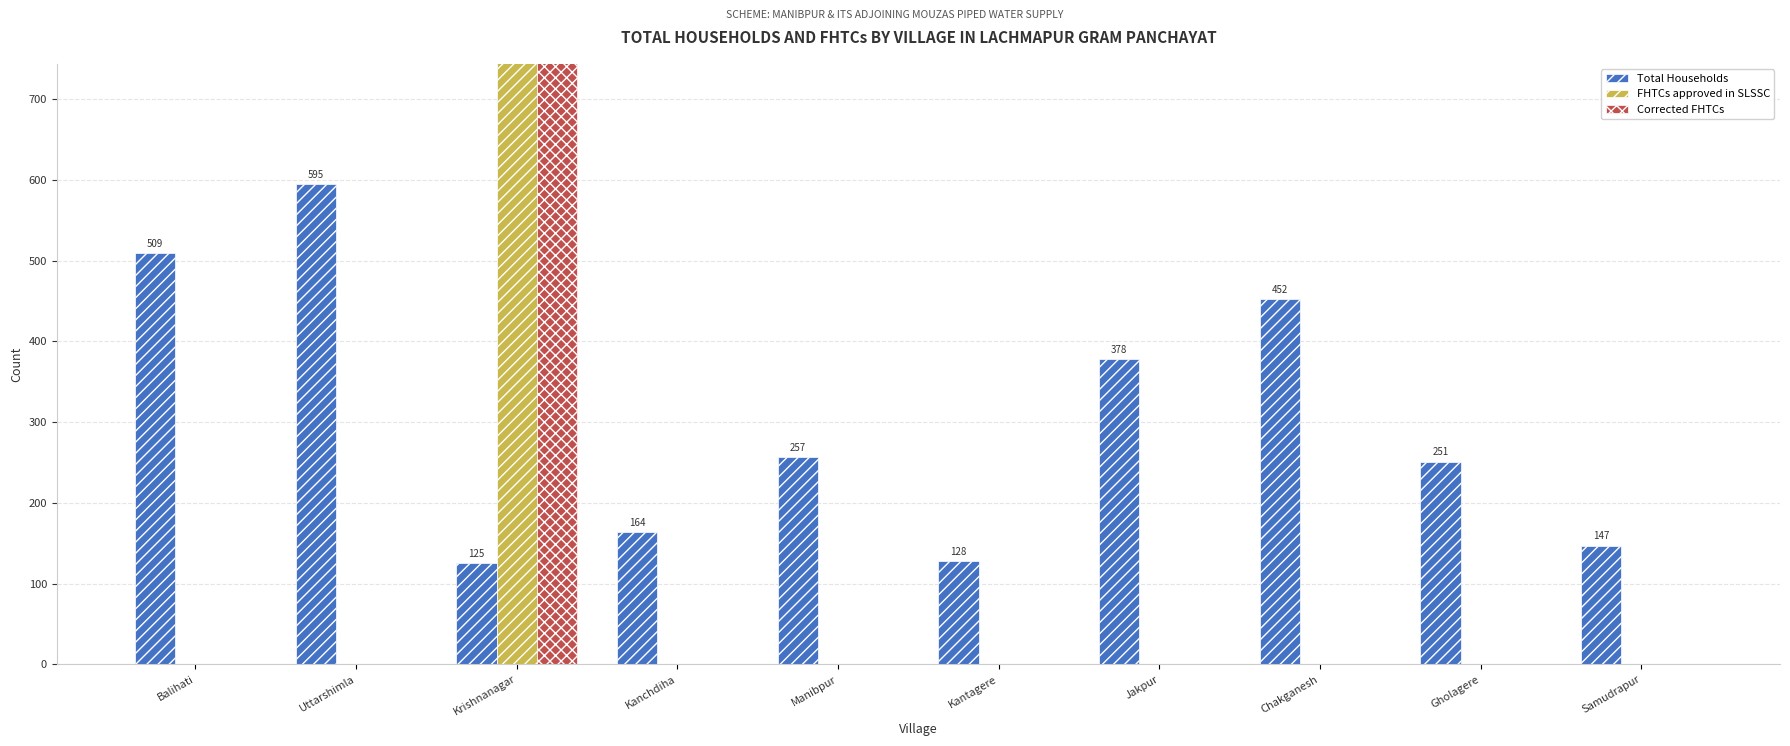

Reading left to right, extract all data points from this chart.

Total Households: Balihati=509	Uttarshimla=595	Krishnanagar=125	Kanchdiha=164	Manibpur=257	Kantagere=128	Jakpur=378	Chakganesh=452	Gholagere=251	Samudrapur=147
FHTCs approved in SLSSC: Balihati=0	Uttarshimla=0	Krishnanagar=1844	Kanchdiha=0	Manibpur=0	Kantagere=0	Jakpur=0	Chakganesh=0	Gholagere=0	Samudrapur=0
Corrected FHTCs: Balihati=0	Uttarshimla=0	Krishnanagar=1844	Kanchdiha=0	Manibpur=0	Kantagere=0	Jakpur=0	Chakganesh=0	Gholagere=0	Samudrapur=0